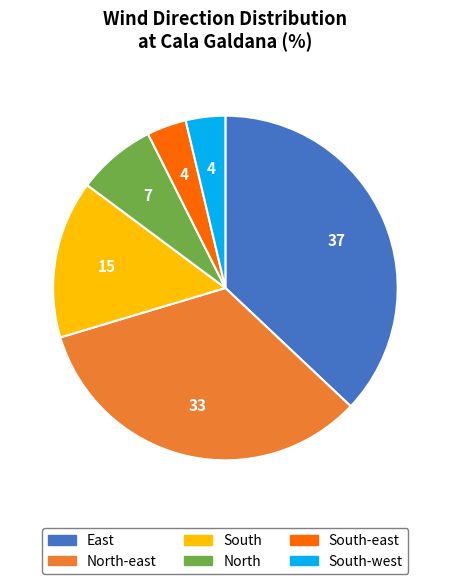

Is the sum of South-east and North greater than half?

No